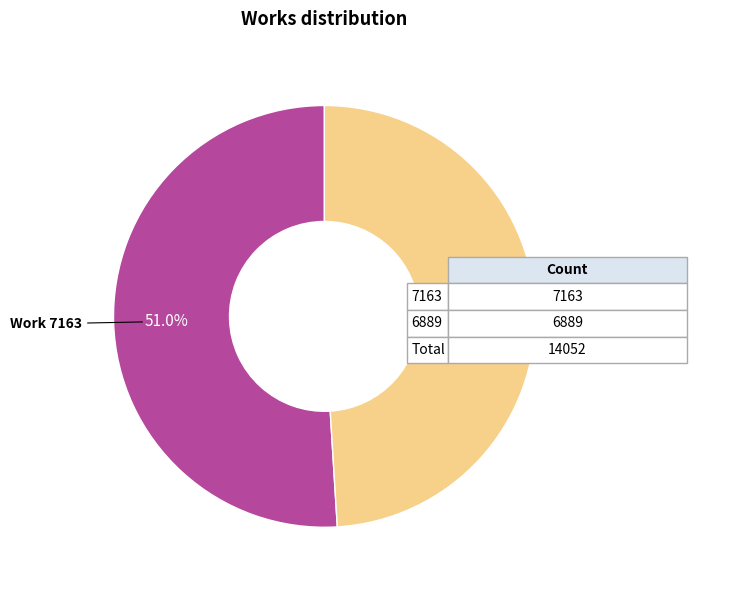

Is there a majority slice in this chart?

Yes